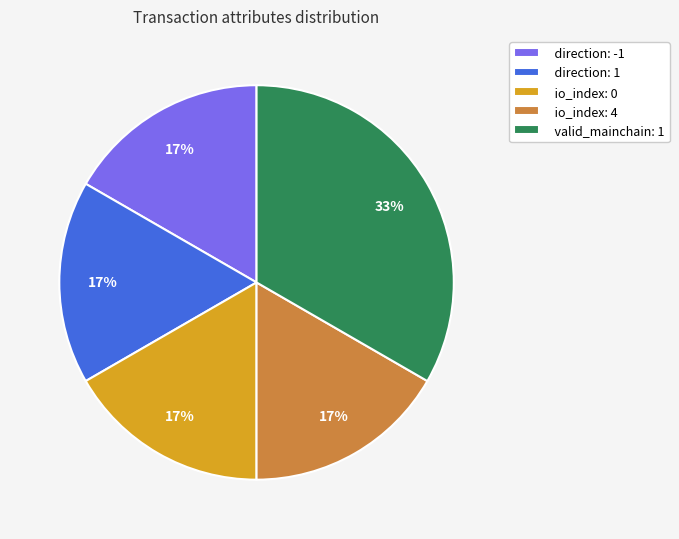

Is the sum of direction: 1 and direction: -1 greater than half?

No